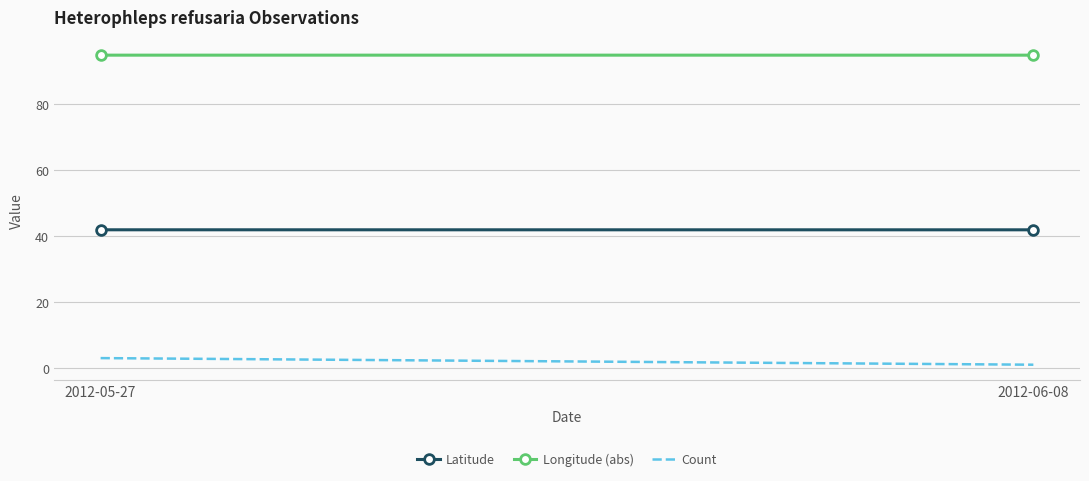

Is this an area chart (filled region under the line)?

No